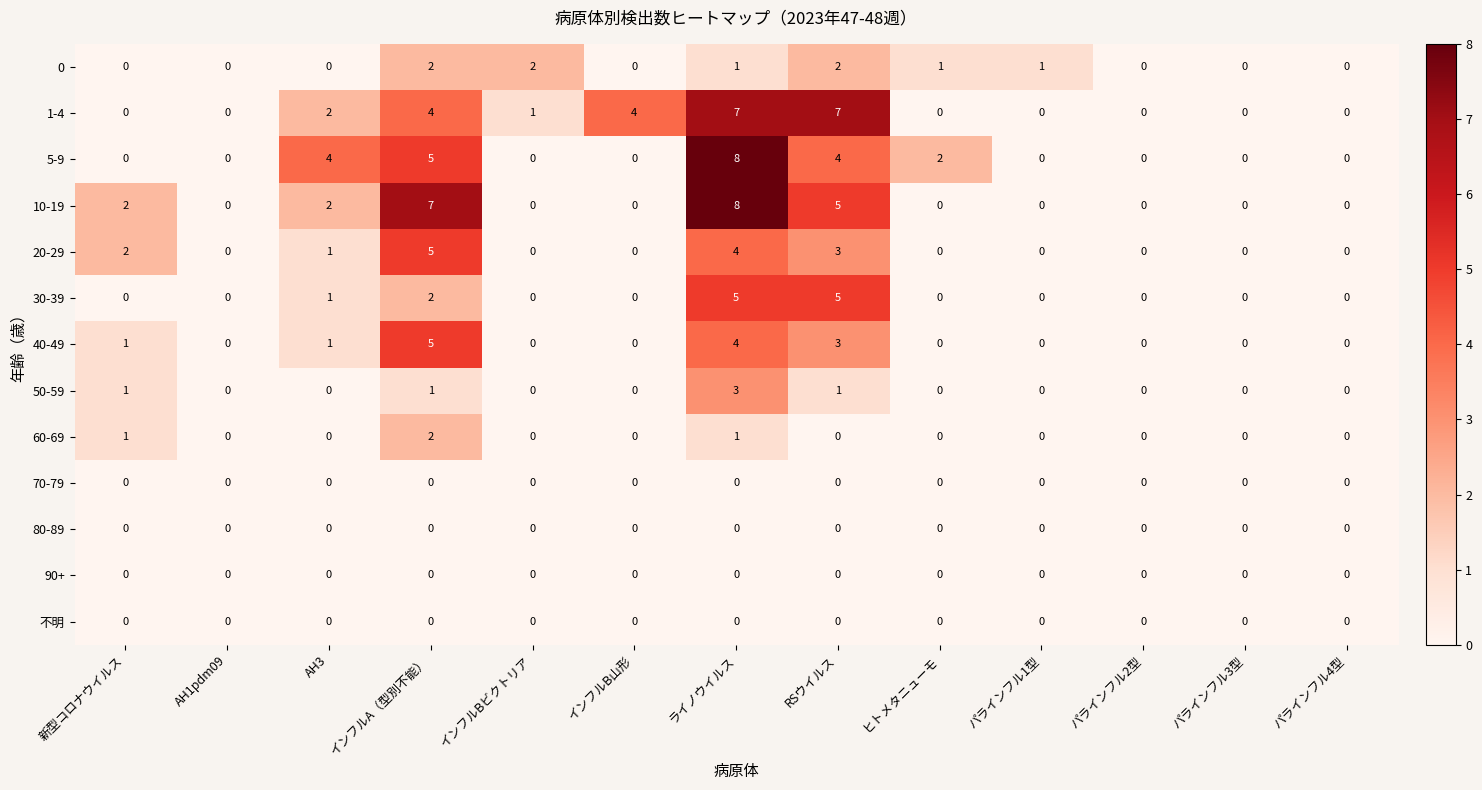

At which category is the sum across all series the highest?

ライノウイルス